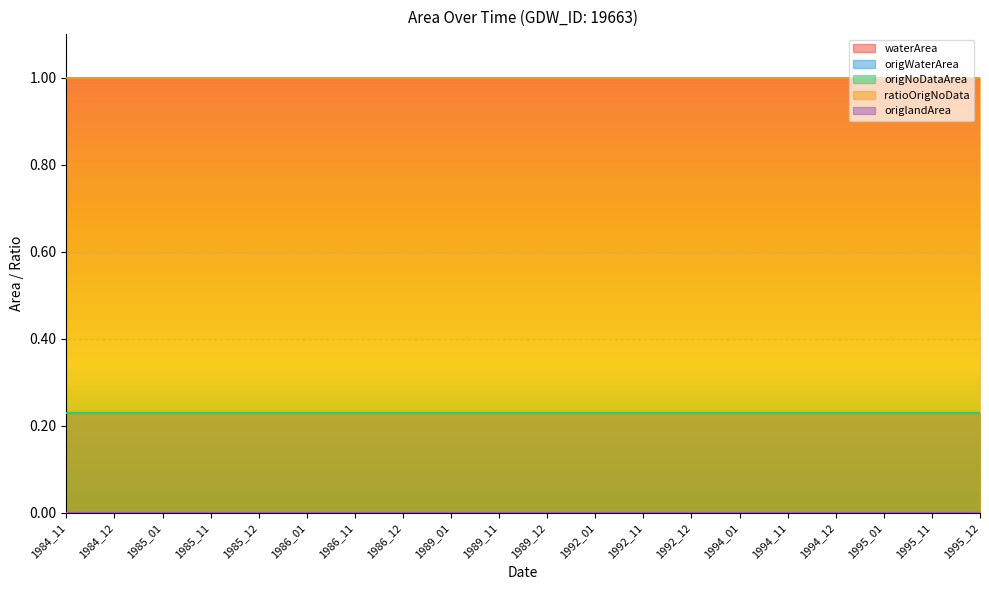

Which series has the widest spread of values?

waterArea